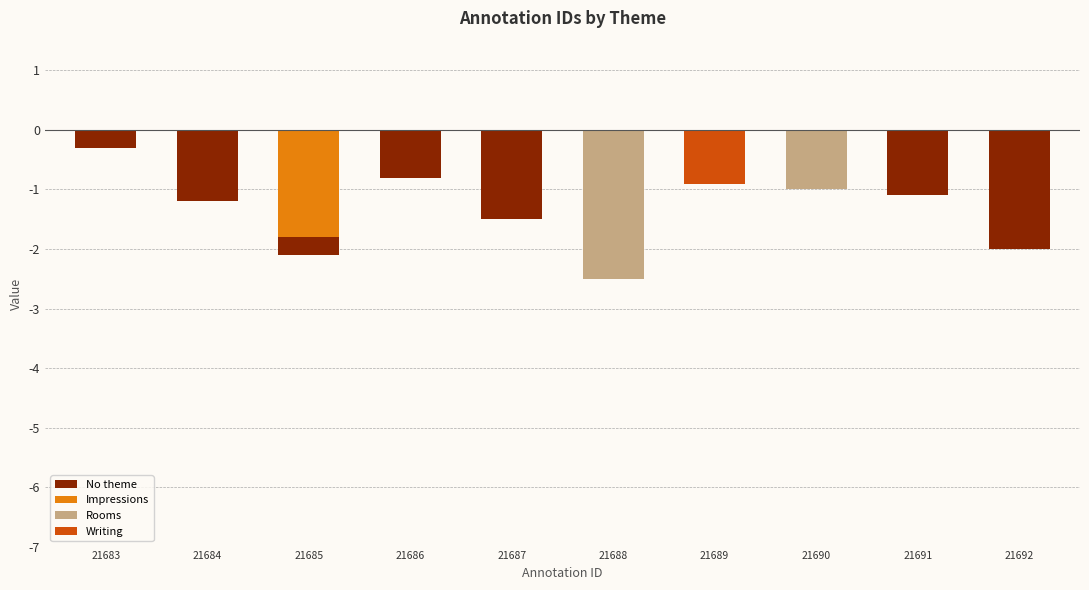

True or false: Writing has a value of 0.0 at 21685.

True